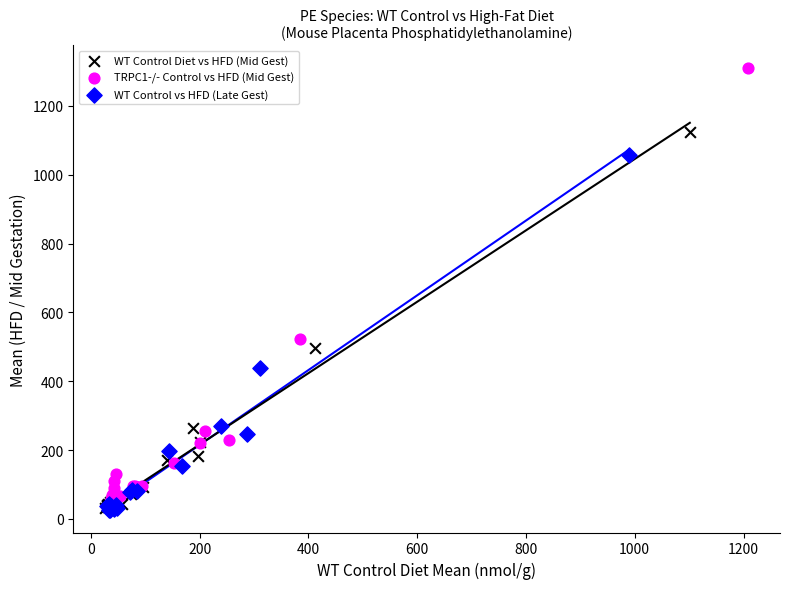

Which series reaches the maximum Y coordinate?

TRPC1-/- Control vs HFD (Mid Gest)